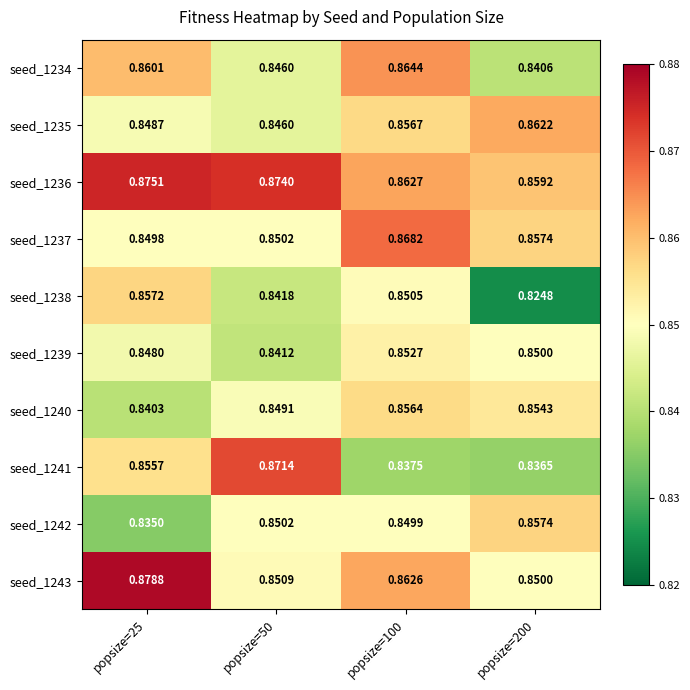

Which series has the largest total across all categories?

seed_1236